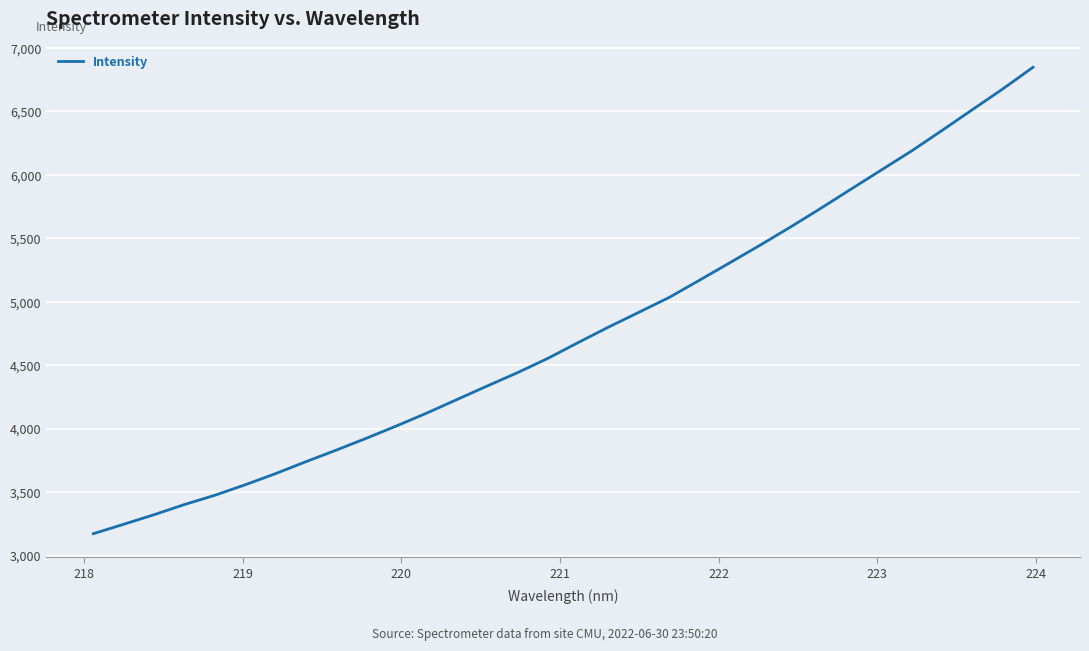

What is the greatest value displayed?

6846.4